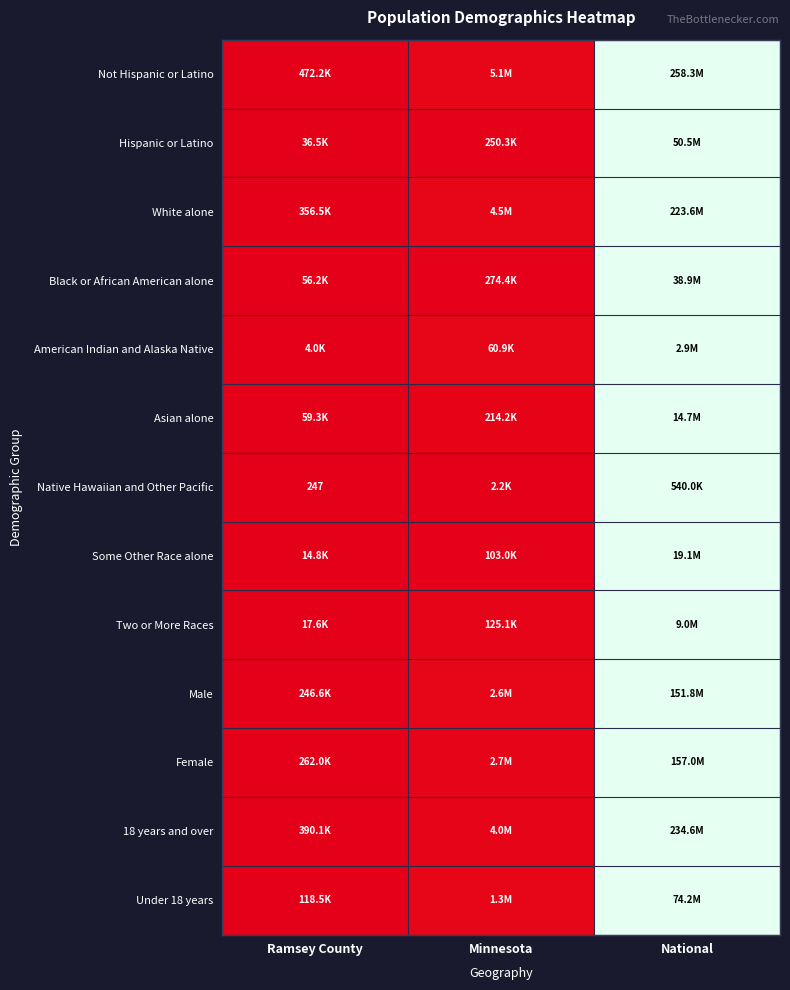

Between Minnesota and Ramsey County, which is larger?

Minnesota